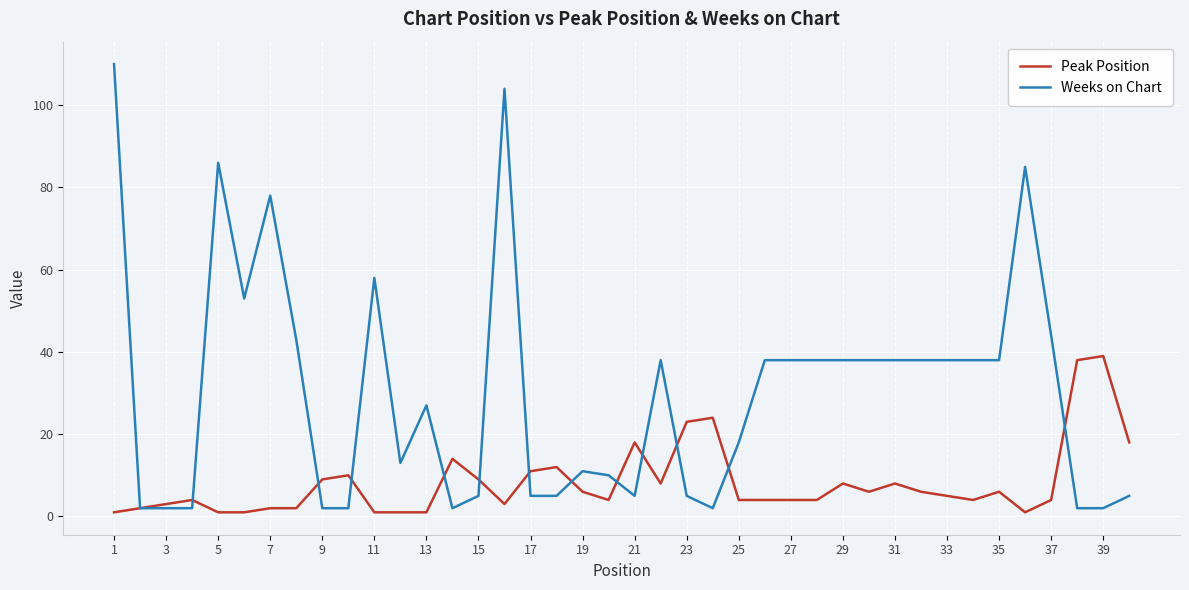

Rank the series by their average value, from lowest to highest.

Peak Position, Weeks on Chart